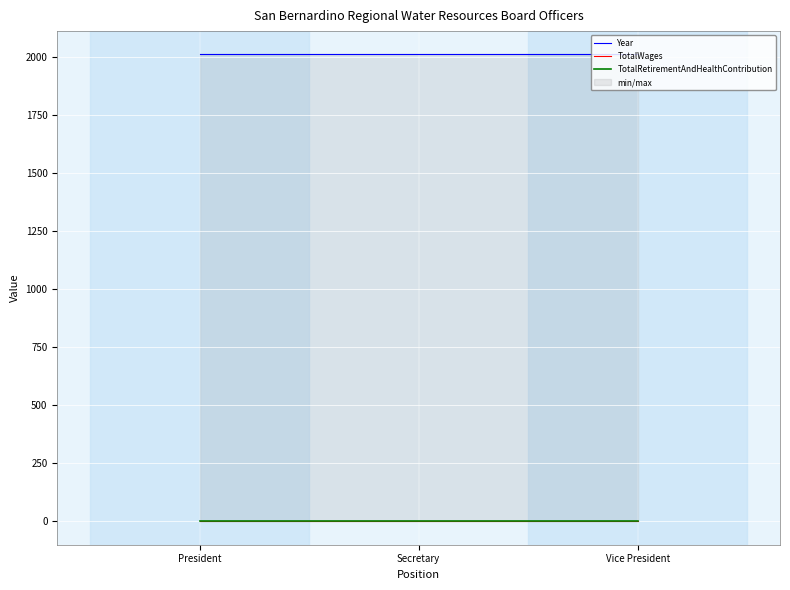

What is the maximum value shown in the chart?

2013